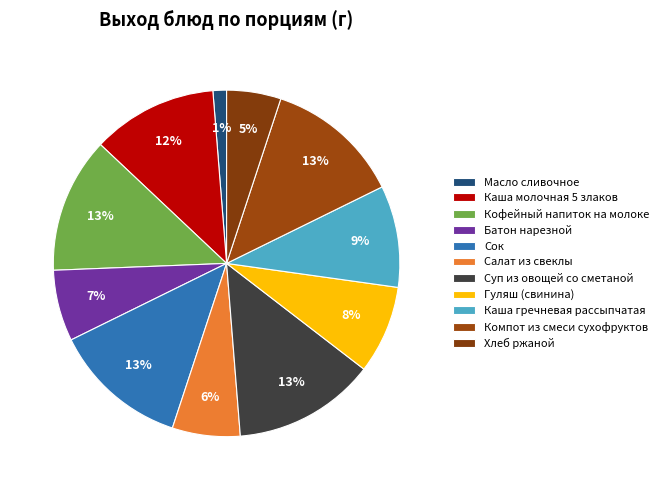

Rank the categories by value from highest to lowest.

Суп из овощей со сметаной, Кофейный напиток на молоке, Сок, Компот из смеси сухофруктов, Каша молочная 5 злаков, Каша гречневая рассыпчатая, Гуляш (свинина), Батон нарезной, Салат из свеклы, Хлеб ржаной, Масло сливочное